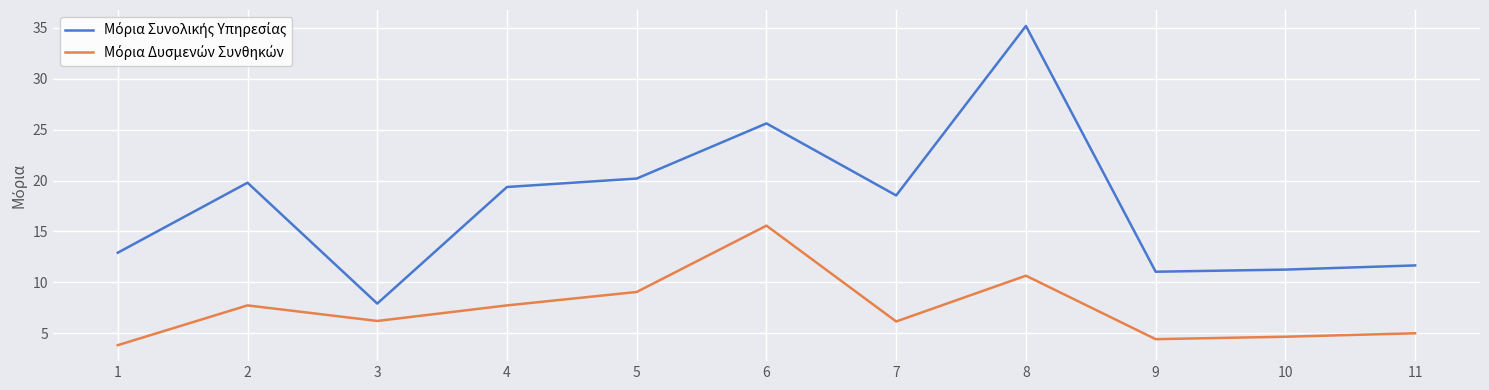

At which category does the chart reach its peak across all series?

8